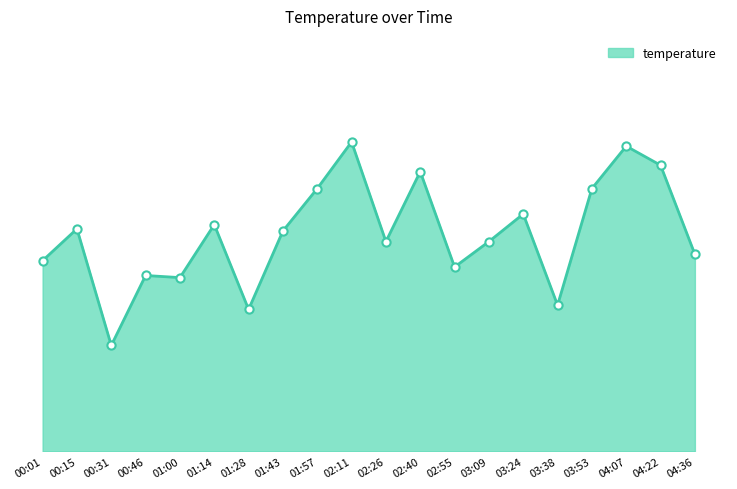

Approximately how many times larger is the value at 00:15 compared to 01:14?

1.0